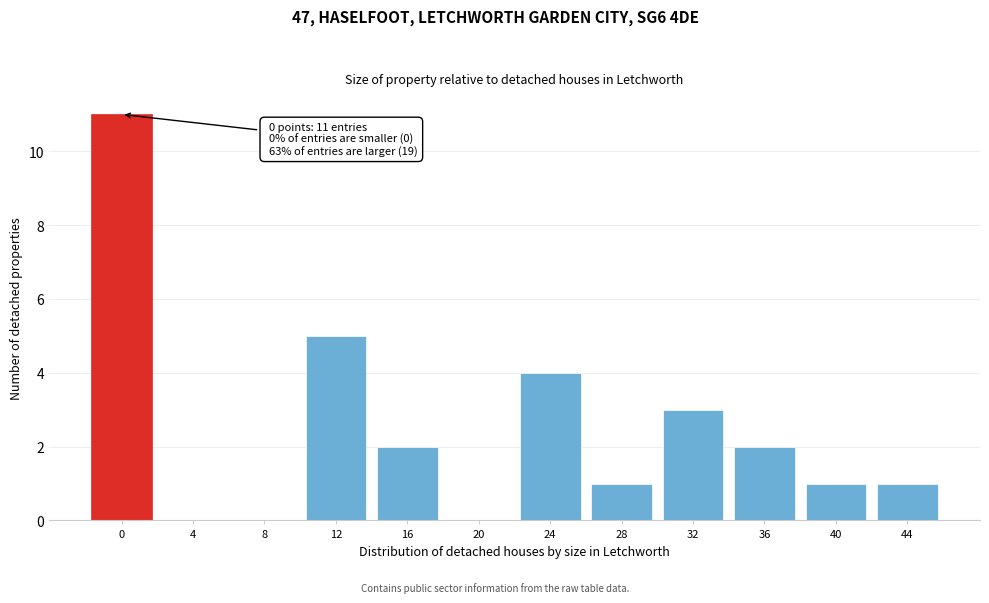

Reading left to right, transcribe all the data shown in this chart.

0=11	4=0	8=0	12=5	16=2	20=0	24=4	28=1	32=3	36=2	40=1	44=1